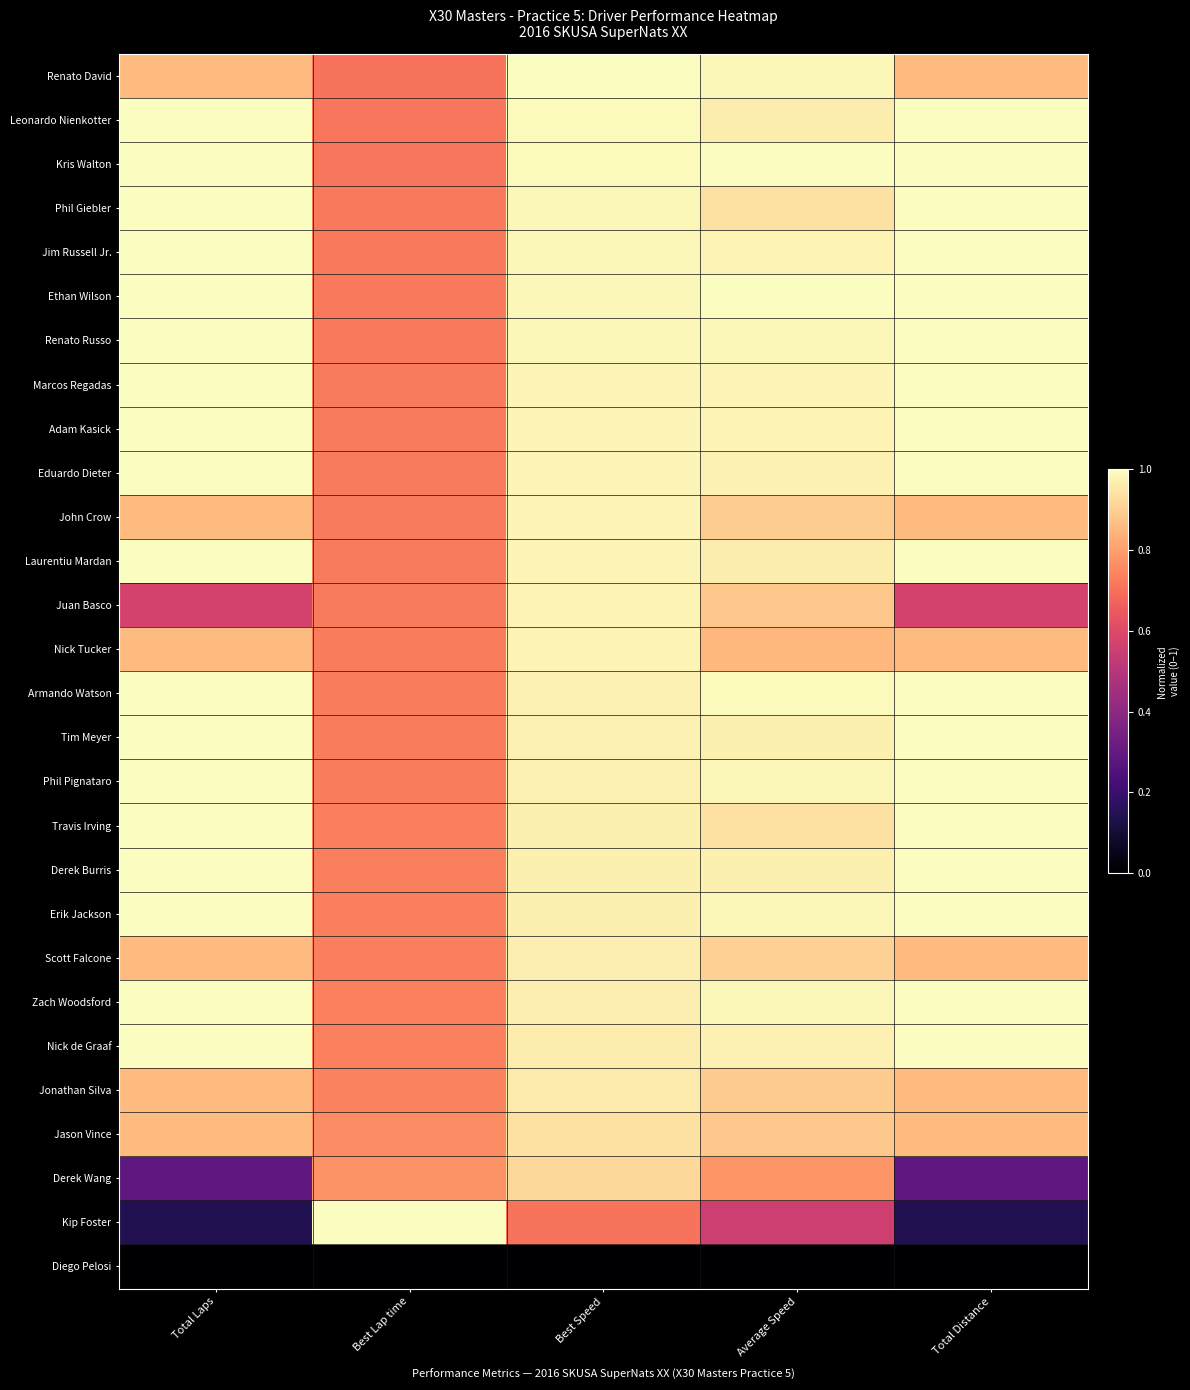

At how many categories does at least one series exceed 0?

5